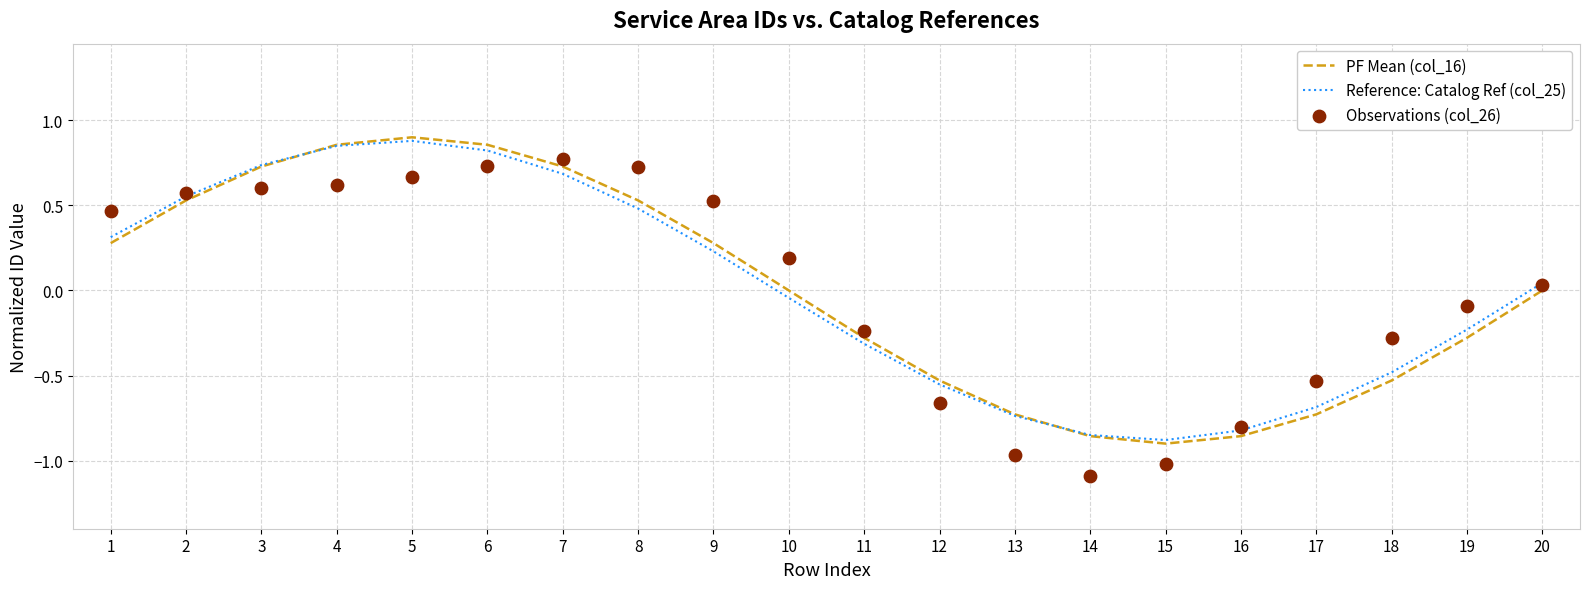

At how many categories does at least one series exceed 0?

11